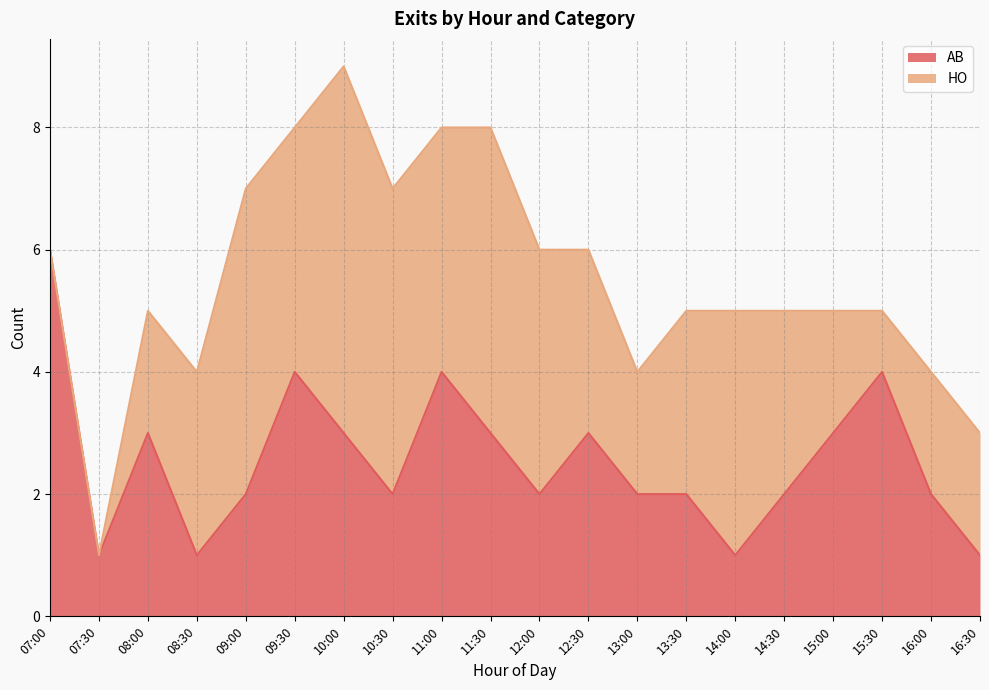

What position from the left is 07:00?

1